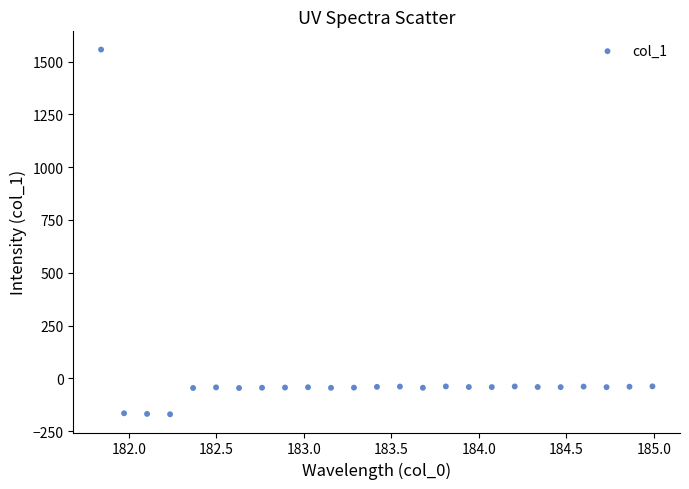

What is the range of Y values (max minus min)?

1728.3